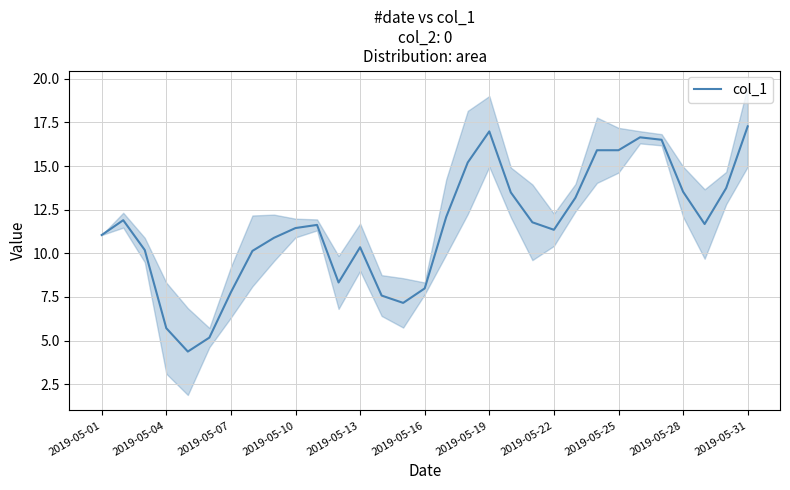

What is the greatest value displayed?

17.3